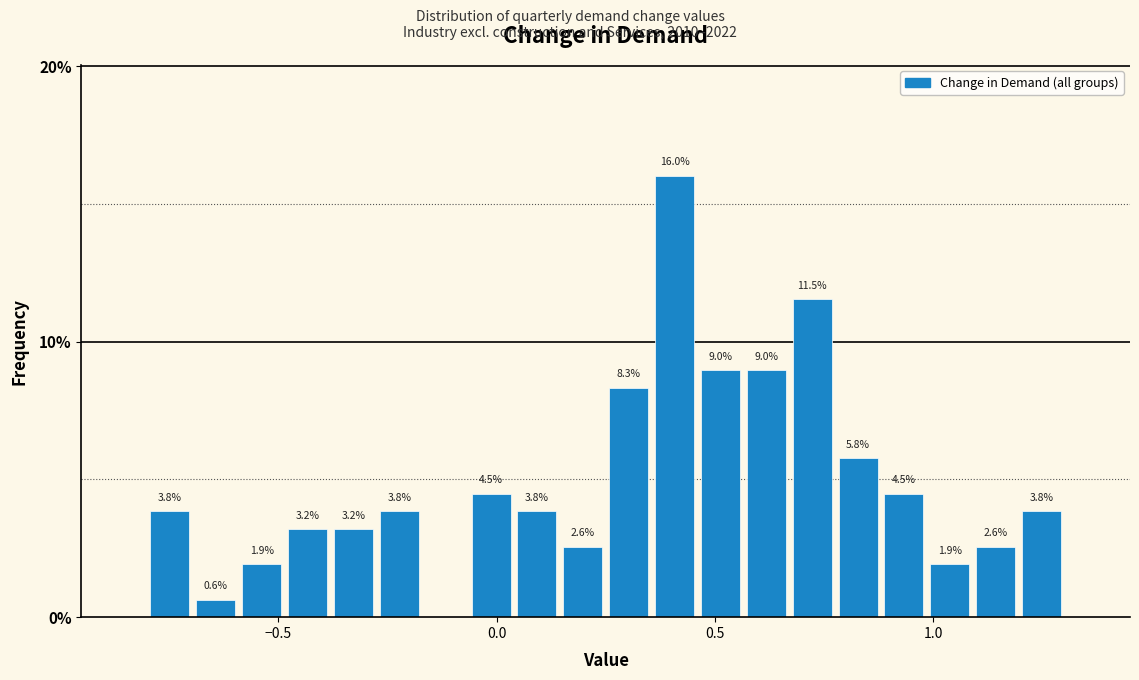

Around what value on the x-axis is the tallest bar? Give the approximate position of its centre, as read against the axis.

0.40